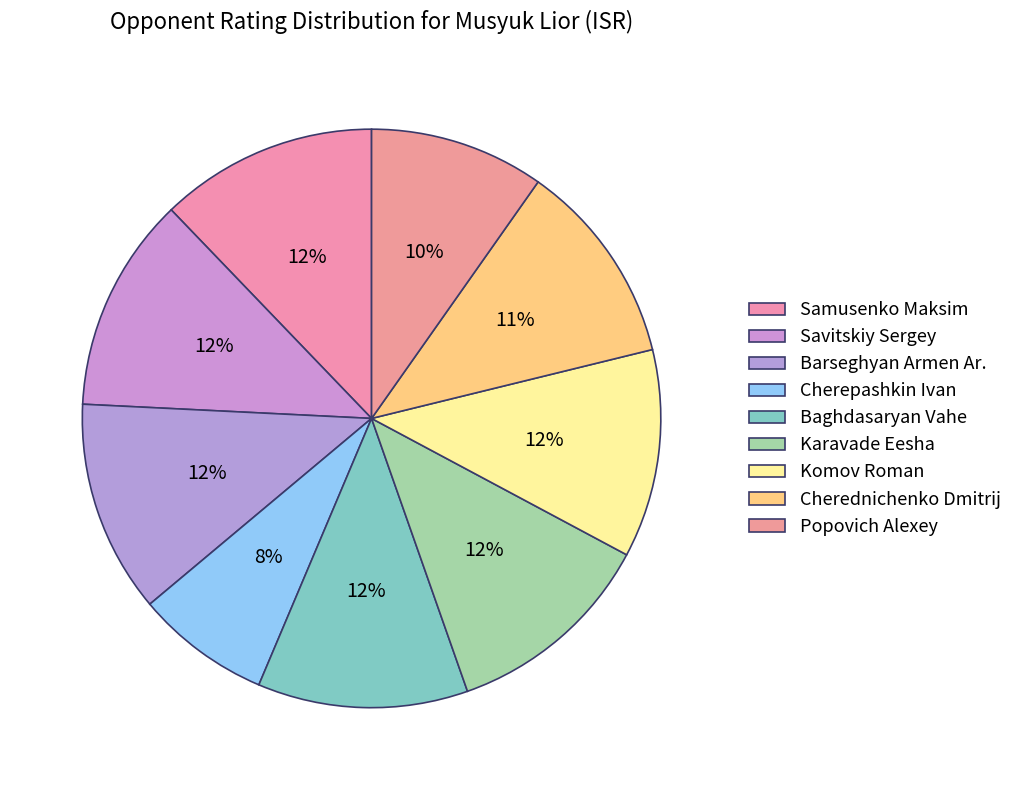

How many slices are in this pie chart?

9